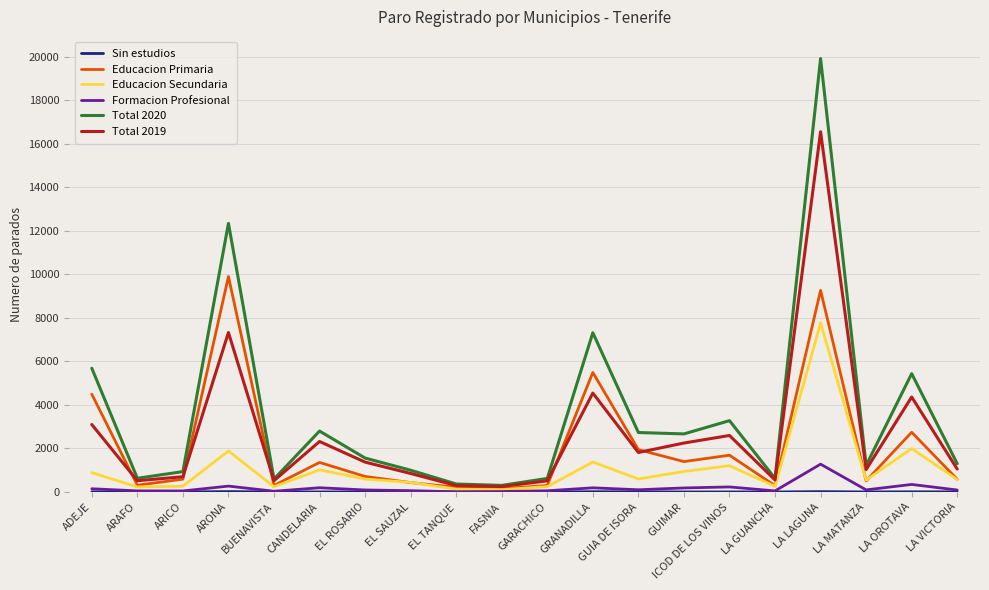

Which series has the largest range (max minus min)?

Total 2020